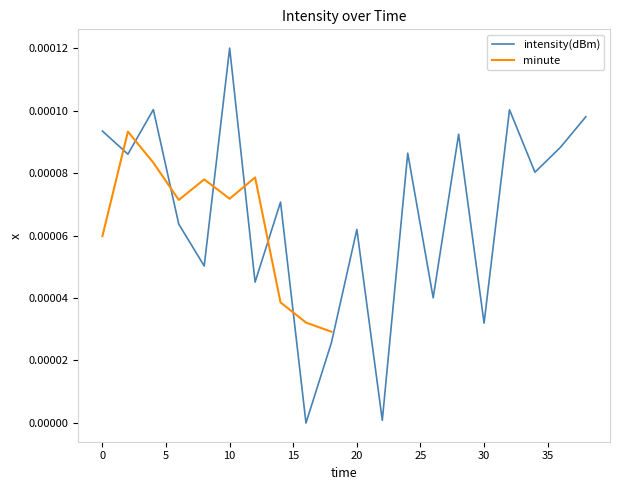

Rank the categories by value from highest to lowest.

10, 4, 32, 38, 0, 28, 36, 24, 2, 34, 14, 6, 20, 8, 12, 26, 30, 18, 22, 16